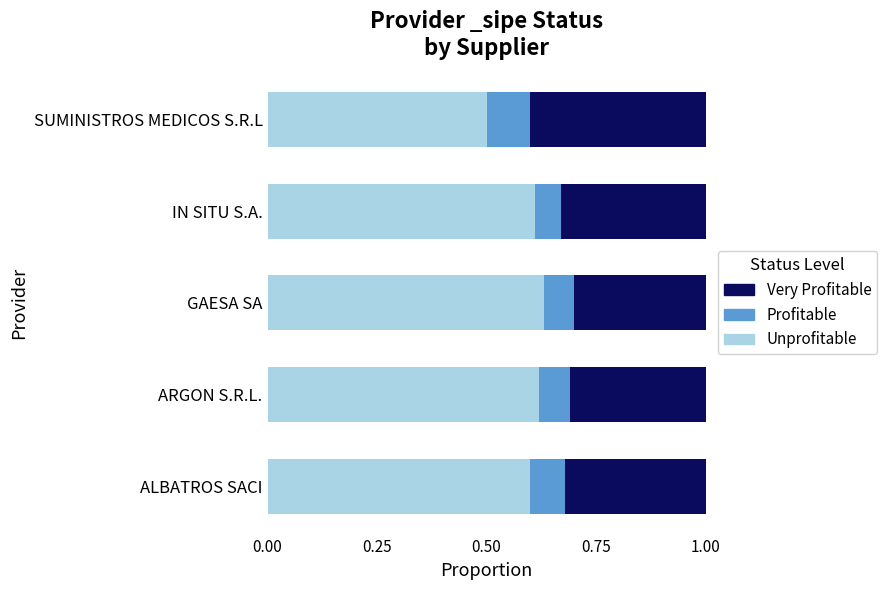

What is the minimum value for Unprofitable?

0.5